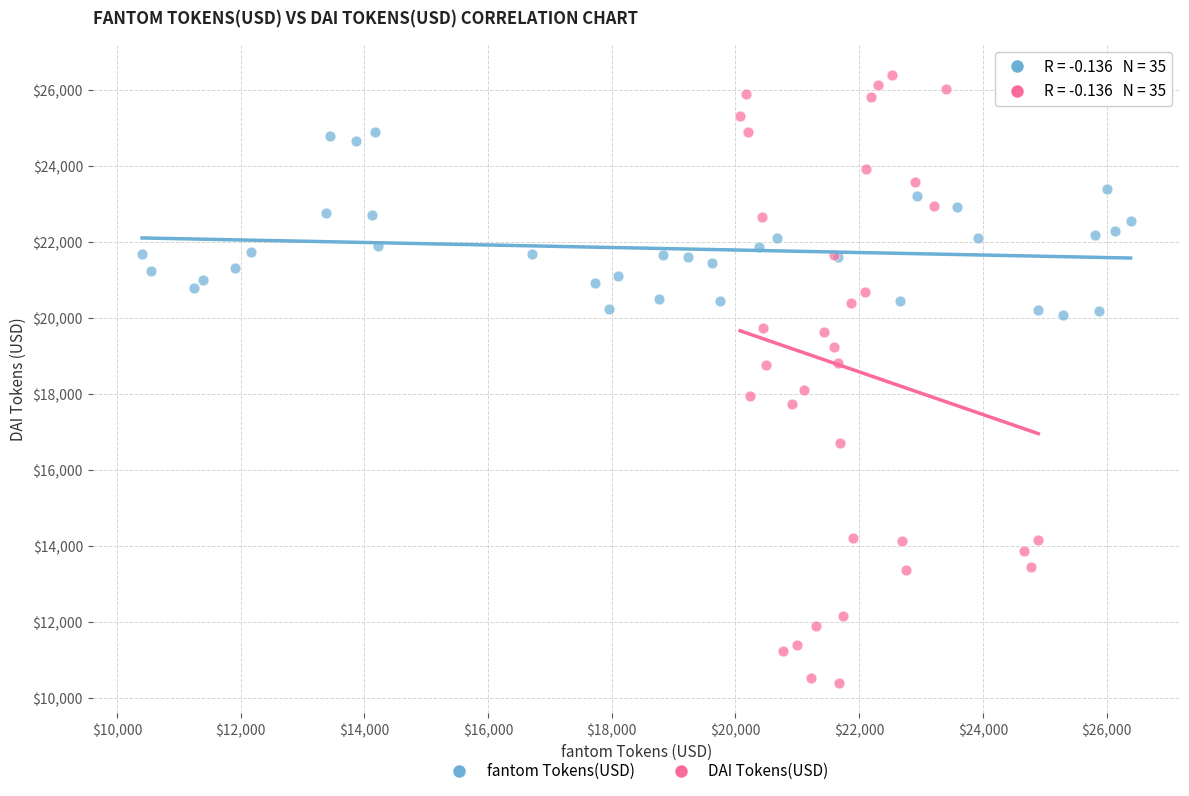

Which series contains the highest Y value?

DAI Tokens(USD)